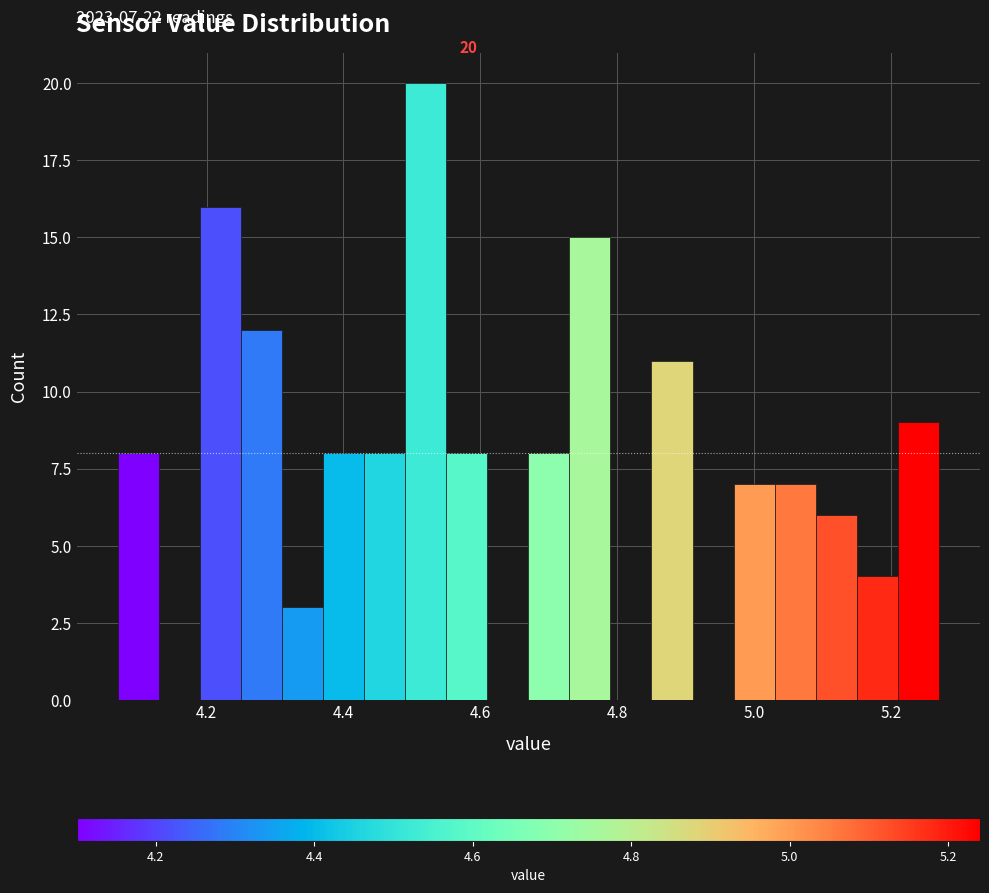

Read against the x-axis, roughly where is the centre of the tallest bar?

4.52